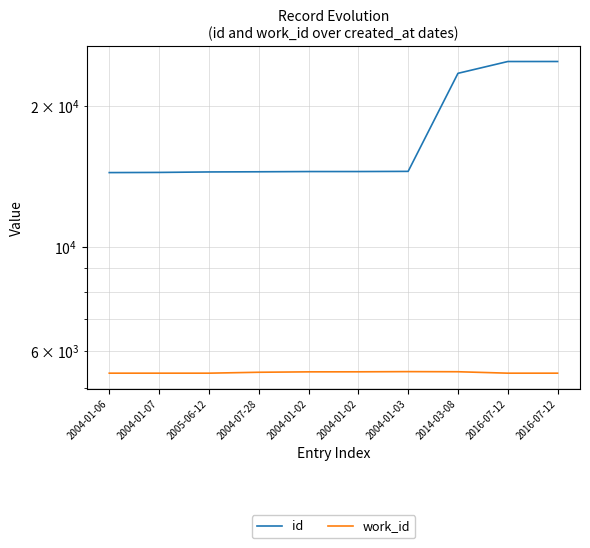

Which series has the widest spread of values?

id